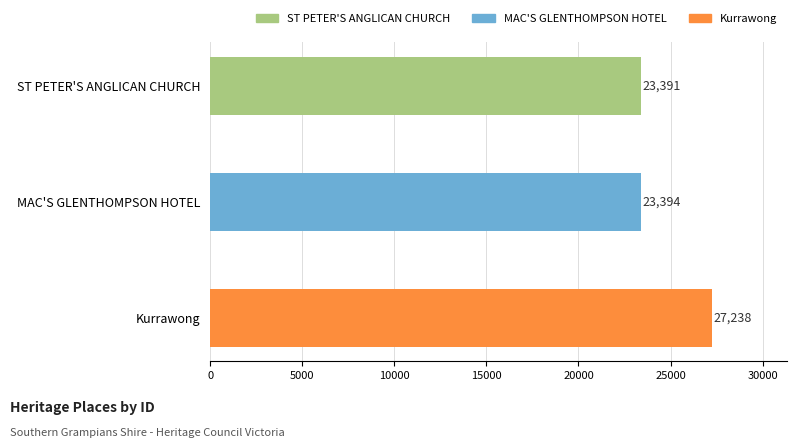

True or false: the data shows 11691 at ST PETER'S ANGLICAN CHURCH.

False